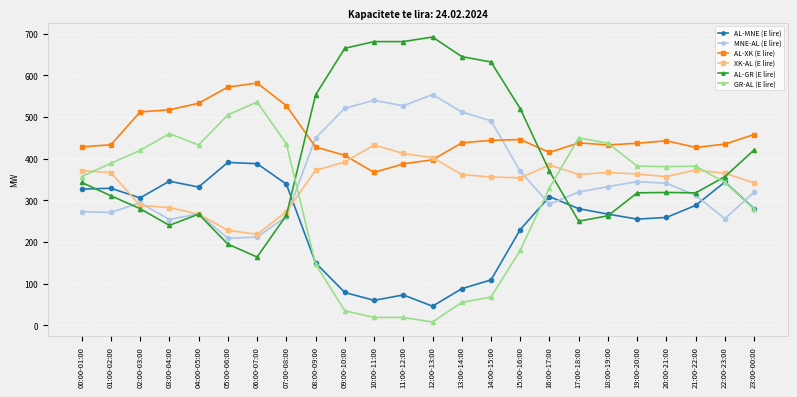

The value of XK-AL (E lire) at 04:00-05:00 is 435.3. True or false?

False